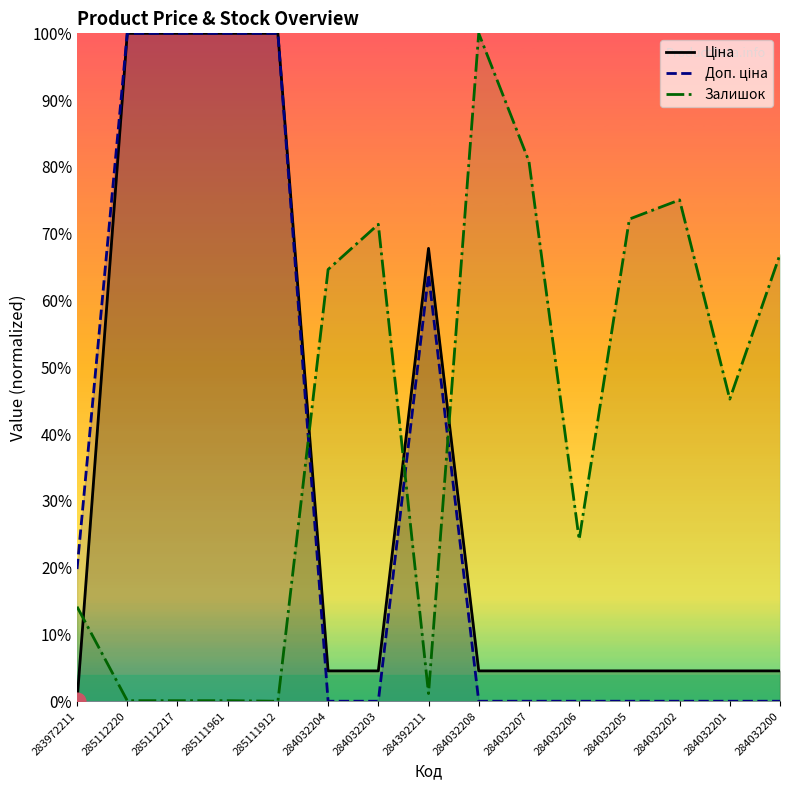

Reading right to left, list all the values displayed in this chart.

Ціна: 284032200=4.5	284032201=4.5	284032202=4.5	284032205=4.5	284032206=4.5	284032207=4.5	284032208=4.5	284392211=67.8	284032203=4.5	284032204=4.5	285111912=100.0	285111961=100.0	285112217=100.0	285112220=100.0	283972211=0.0
Доп. ціна: 284032200=0.0	284032201=0.0	284032202=0.0	284032205=0.0	284032206=0.0	284032207=0.0	284032208=0.0	284392211=63.9	284032203=0.0	284032204=0.0	285111912=100.0	285111961=100.0	285112217=100.0	285112220=100.0	283972211=19.8
Залишок: 284032200=66.9	284032201=45.2	284032202=75.1	284032205=72.2	284032206=24.2	284032207=80.8	284032208=100.0	284392211=1.1	284032203=71.4	284032204=64.6	285111912=0.0	285111961=0.1	285112217=0.1	285112220=0.1	283972211=14.2